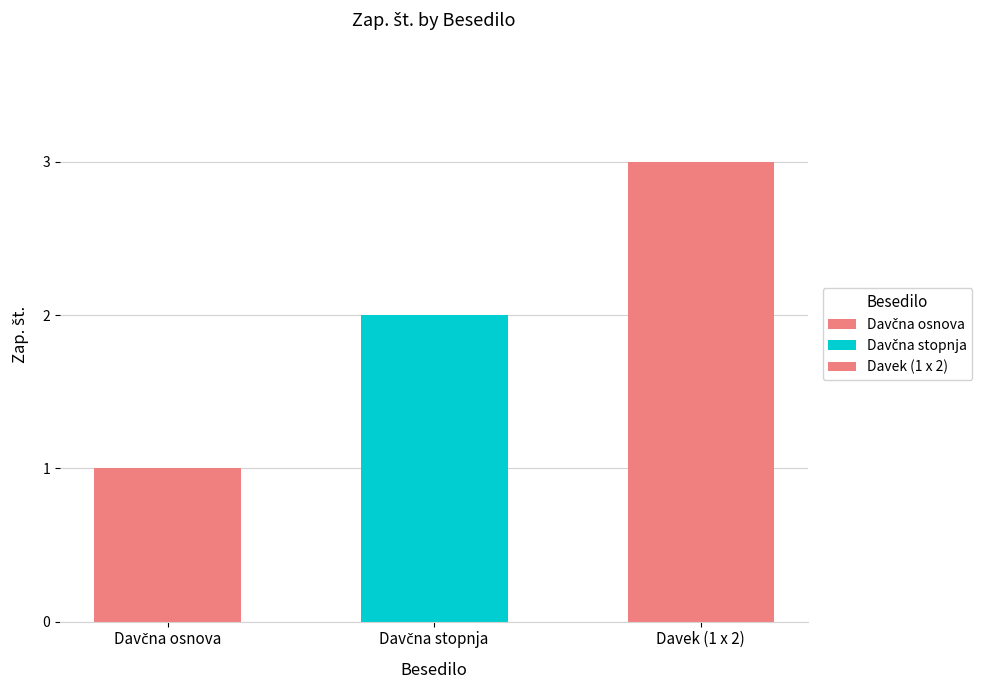

How many values are between 1 and 3?

3